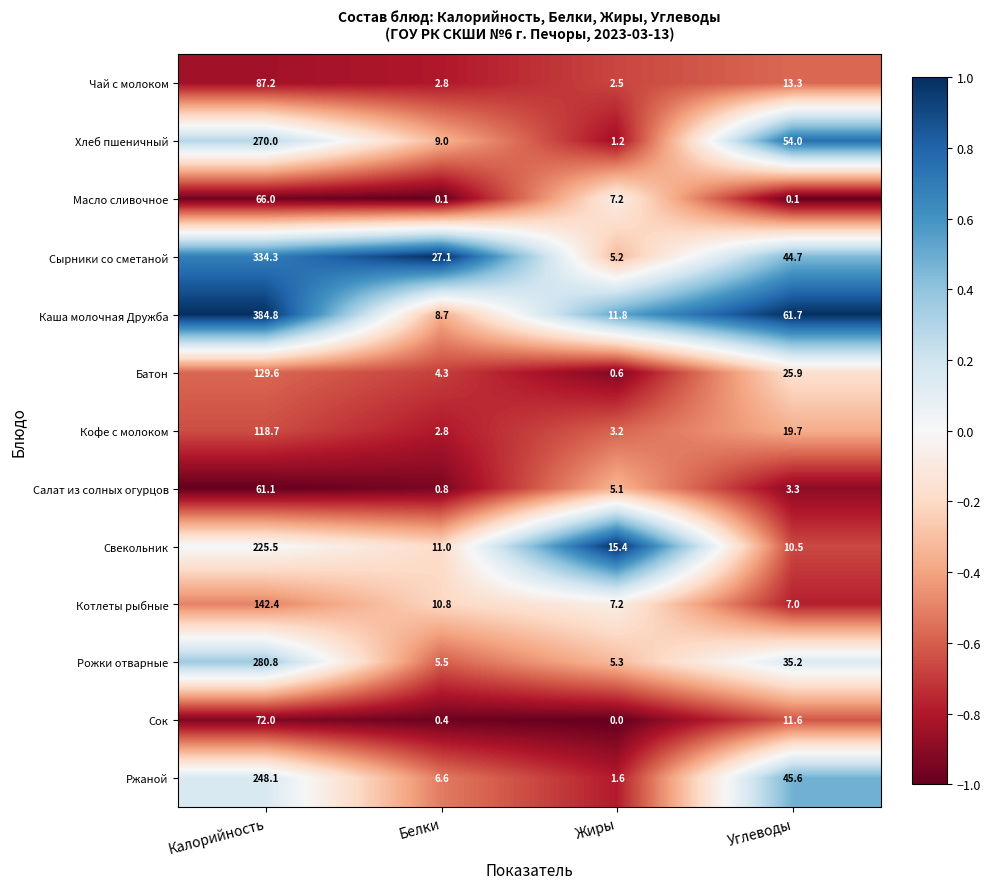

Which series has the largest total across all categories?

Каша молочная Дружба